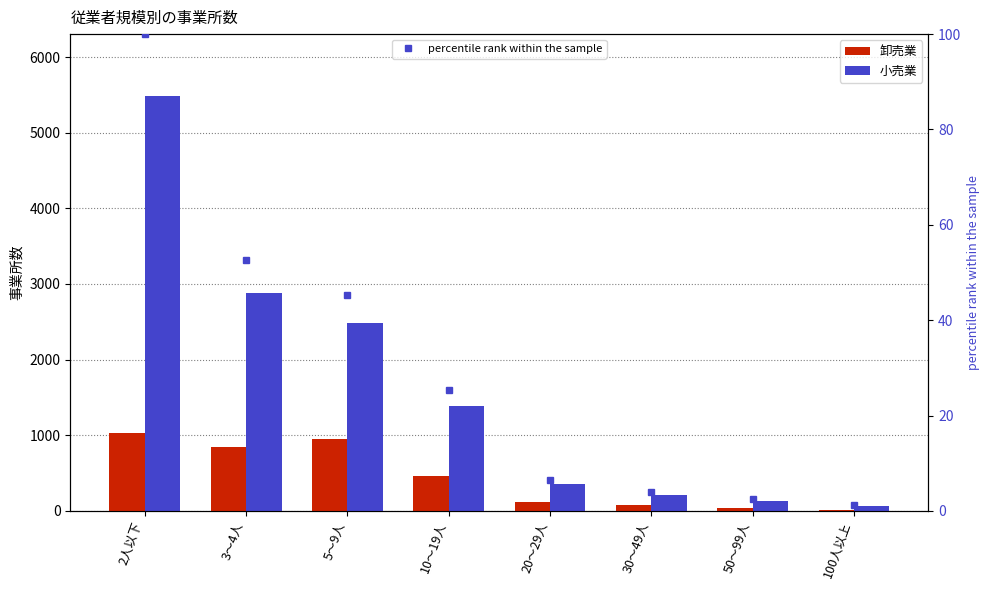

What is the label of the 5th bar from the left?

20～29人